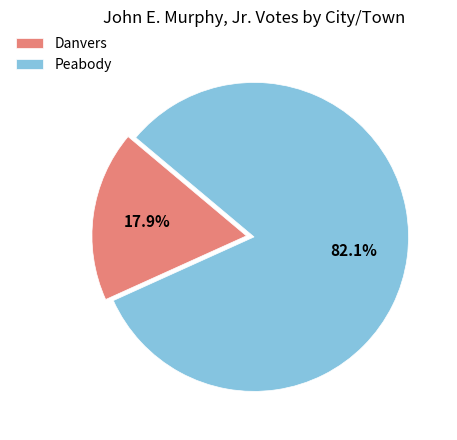

What is the largest slice in the pie chart?

Peabody